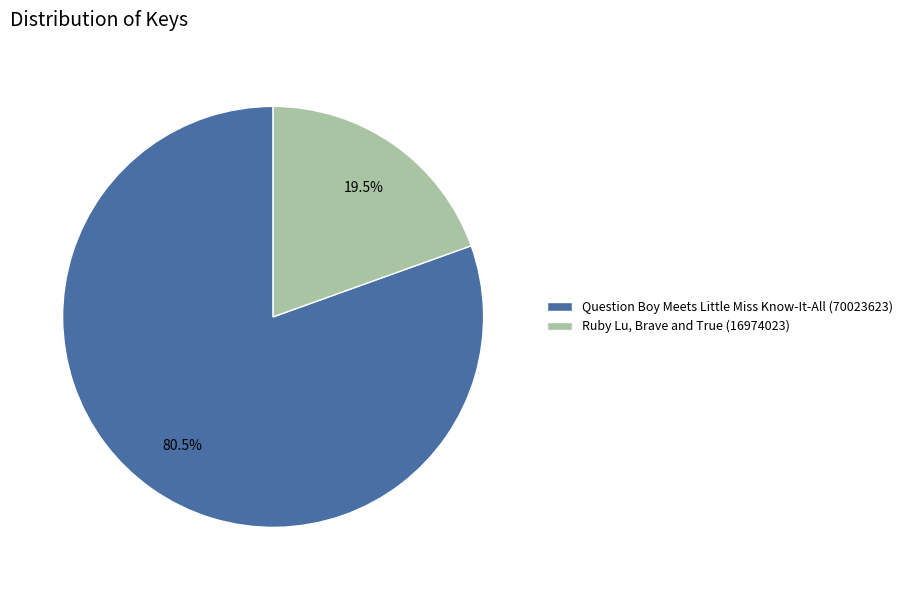

What is the total percentage of Question Boy Meets Little Miss Know-It-All (70023623) and Ruby Lu, Brave and True (16974023)?

100.0%